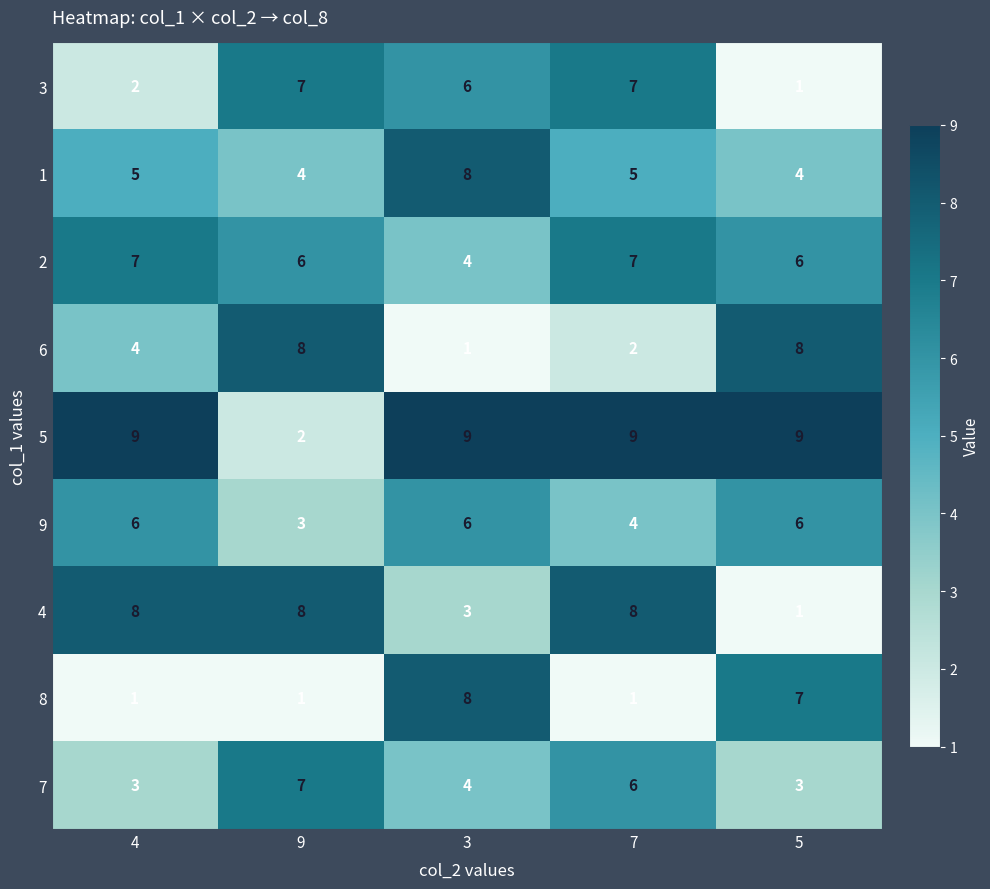

How many categories are shown in the chart?

5